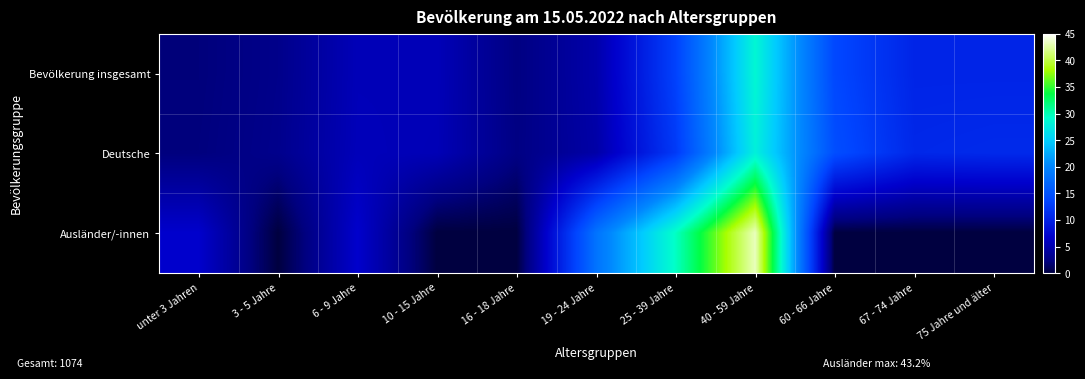

Reading left to right, list all the values displayed in this chart.

Bevölkerung insgesamt: unter 3 Jahren=2.1	3 - 5 Jahre=2.9	6 - 9 Jahre=5.6	10 - 15 Jahre=5.6	16 - 18 Jahre=2.4	19 - 24 Jahre=4.8	25 - 39 Jahre=13.3	40 - 59 Jahre=28.6	60 - 66 Jahre=13.9	67 - 74 Jahre=10.4	75 Jahre und älter=10.4
Deutsche: unter 3 Jahren=2.2	3 - 5 Jahre=3.0	6 - 9 Jahre=5.7	10 - 15 Jahre=5.5	16 - 18 Jahre=2.5	19 - 24 Jahre=4.6	25 - 39 Jahre=12.5	40 - 59 Jahre=28.0	60 - 66 Jahre=14.5	67 - 74 Jahre=10.7	75 Jahre und älter=10.9
Ausländer/-innen: unter 3 Jahren=6.8	3 - 5 Jahre=0.0	6 - 9 Jahre=6.8	10 - 15 Jahre=0.0	16 - 18 Jahre=0.0	19 - 24 Jahre=18.2	25 - 39 Jahre=29.5	40 - 59 Jahre=43.2	60 - 66 Jahre=0.0	67 - 74 Jahre=0.0	75 Jahre und älter=0.0